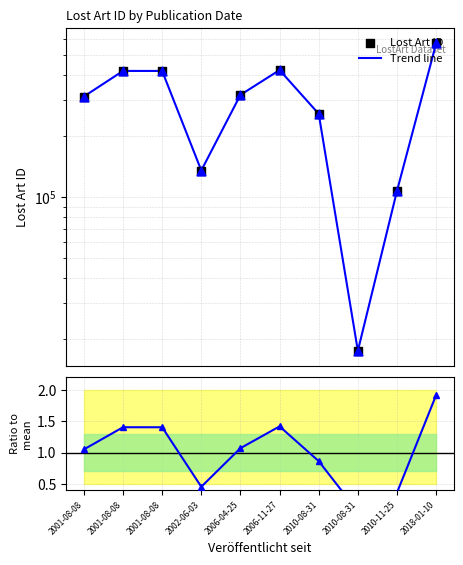

Is the value of Lost Art ID at 2018-01-10 greater than the value of Ratio to mean at 2006-11-27?

Yes